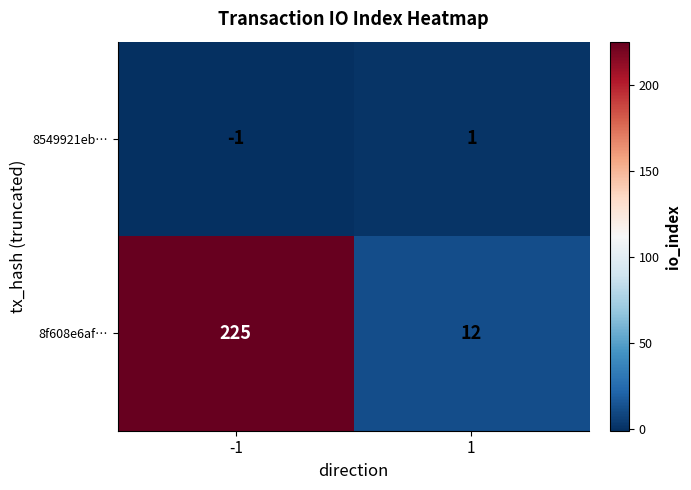

True or false: 8f608e6af… has a value of 225 at -1.

True